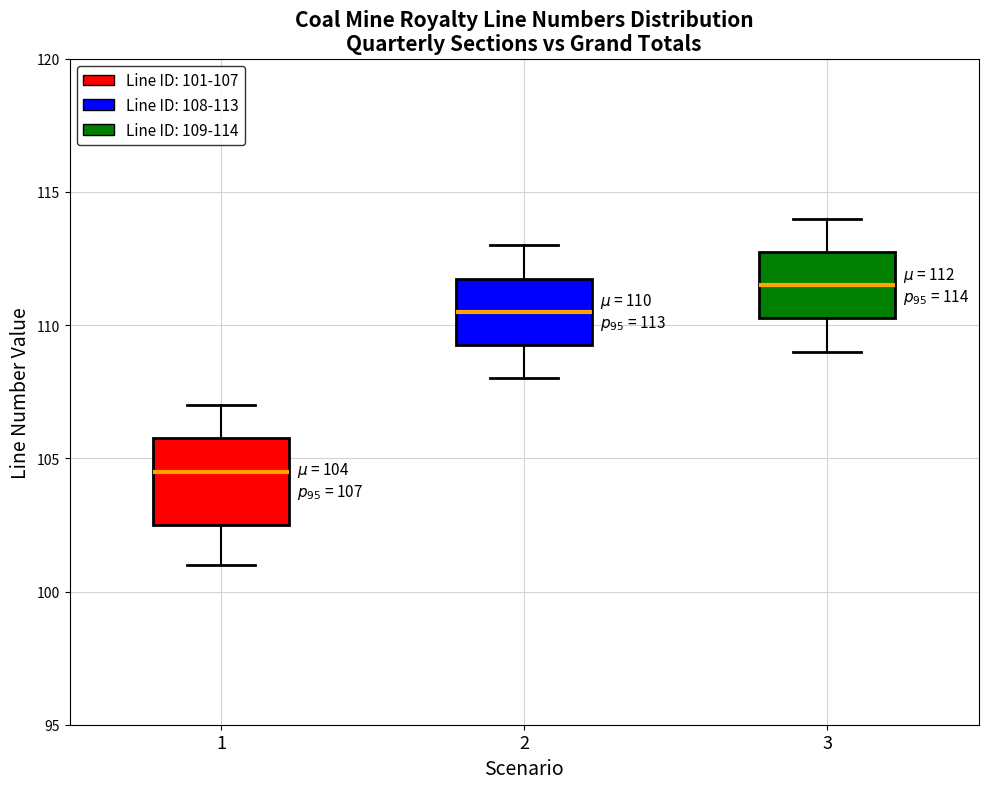

Which box's median line is the highest?

3